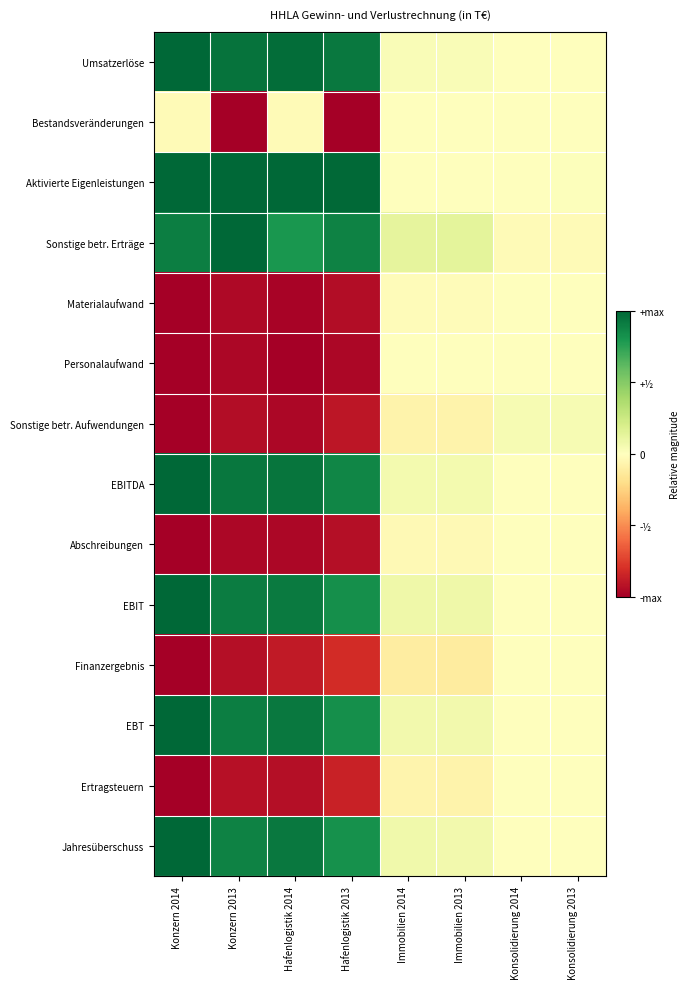

Reading right to left, transcribe all the data shown in this chart.

Umsatzerlöse: Konsolidierung 2013=-0.0	Konsolidierung 2014=-0.0	Immobilien 2013=0.0	Immobilien 2014=0.0	Hafenlogistik 2013=0.9	Hafenlogistik 2014=1.0	Konzern 2013=0.9	Konzern 2014=1.0
Bestandsveränderungen: Konsolidierung 2013=0.0	Konsolidierung 2014=0.0	Immobilien 2013=0.0	Immobilien 2014=0.0	Hafenlogistik 2013=-1.0	Hafenlogistik 2014=-0.0	Konzern 2013=-1.0	Konzern 2014=-0.0
Aktivierte Eigenleistungen: Konsolidierung 2013=0.0	Konsolidierung 2014=0.0	Immobilien 2013=0.0	Immobilien 2014=0.0	Hafenlogistik 2013=1.0	Hafenlogistik 2014=1.0	Konzern 2013=1.0	Konzern 2014=1.0
Sonstige betr. Erträge: Konsolidierung 2013=-0.0	Konsolidierung 2014=-0.0	Immobilien 2013=0.1	Immobilien 2014=0.1	Hafenlogistik 2013=0.9	Hafenlogistik 2014=0.8	Konzern 2013=1.0	Konzern 2014=0.9
Materialaufwand: Konsolidierung 2013=0.0	Konsolidierung 2014=0.0	Immobilien 2013=-0.0	Immobilien 2014=-0.0	Hafenlogistik 2013=-0.9	Hafenlogistik 2014=-1.0	Konzern 2013=-1.0	Konzern 2014=-1.0
Personalaufwand: Konsolidierung 2013=0.0	Konsolidierung 2014=0.0	Immobilien 2013=-0.0	Immobilien 2014=-0.0	Hafenlogistik 2013=-1.0	Hafenlogistik 2014=-1.0	Konzern 2013=-1.0	Konzern 2014=-1.0
Sonstige betr. Aufwendungen: Konsolidierung 2013=0.0	Konsolidierung 2014=0.0	Immobilien 2013=-0.1	Immobilien 2014=-0.1	Hafenlogistik 2013=-0.9	Hafenlogistik 2014=-1.0	Konzern 2013=-0.9	Konzern 2014=-1.0
EBITDA: Konsolidierung 2013=0.0	Konsolidierung 2014=0.0	Immobilien 2013=0.1	Immobilien 2014=0.1	Hafenlogistik 2013=0.9	Hafenlogistik 2014=0.9	Konzern 2013=0.9	Konzern 2014=1.0
Abschreibungen: Konsolidierung 2013=0.0	Konsolidierung 2014=0.0	Immobilien 2013=-0.0	Immobilien 2014=-0.0	Hafenlogistik 2013=-0.9	Hafenlogistik 2014=-1.0	Konzern 2013=-1.0	Konzern 2014=-1.0
EBIT: Konsolidierung 2013=0.0	Konsolidierung 2014=0.0	Immobilien 2013=0.1	Immobilien 2014=0.1	Hafenlogistik 2013=0.8	Hafenlogistik 2014=0.9	Konzern 2013=0.9	Konzern 2014=1.0
Finanzergebnis: Konsolidierung 2013=0.0	Konsolidierung 2014=0.0	Immobilien 2013=-0.1	Immobilien 2014=-0.1	Hafenlogistik 2013=-0.8	Hafenlogistik 2014=-0.9	Konzern 2013=-0.9	Konzern 2014=-1.0
EBT: Konsolidierung 2013=0.0	Konsolidierung 2014=0.0	Immobilien 2013=0.1	Immobilien 2014=0.1	Hafenlogistik 2013=0.8	Hafenlogistik 2014=0.9	Konzern 2013=0.9	Konzern 2014=1.0
Ertragsteuern: Konsolidierung 2013=-0.0	Konsolidierung 2014=-0.0	Immobilien 2013=-0.1	Immobilien 2014=-0.1	Hafenlogistik 2013=-0.9	Hafenlogistik 2014=-0.9	Konzern 2013=-0.9	Konzern 2014=-1.0
Jahresüberschuss: Konsolidierung 2013=0.0	Konsolidierung 2014=0.0	Immobilien 2013=0.1	Immobilien 2014=0.1	Hafenlogistik 2013=0.8	Hafenlogistik 2014=0.9	Konzern 2013=0.9	Konzern 2014=1.0